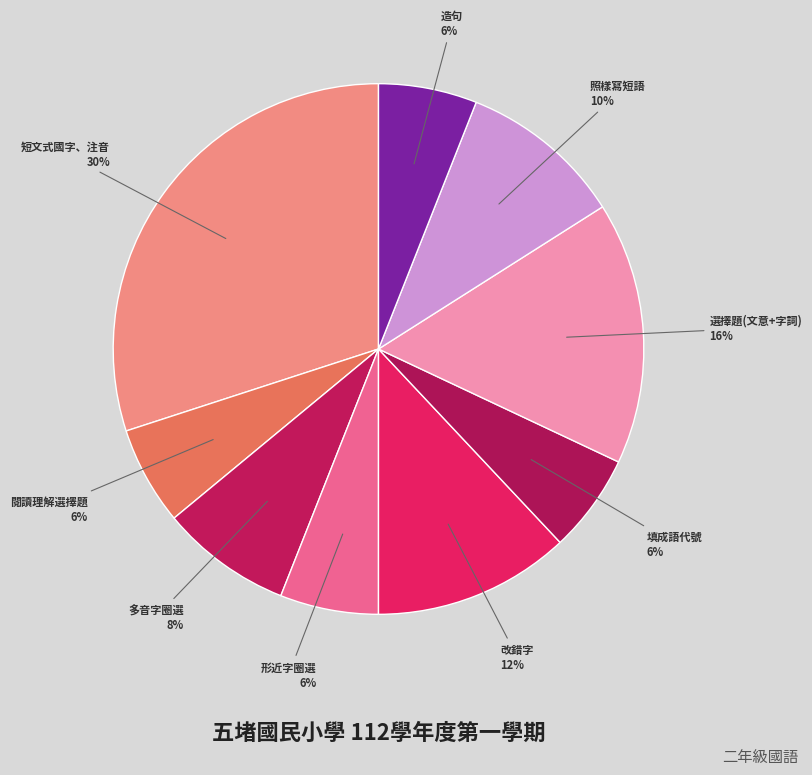

Does any single category account for the majority?

No